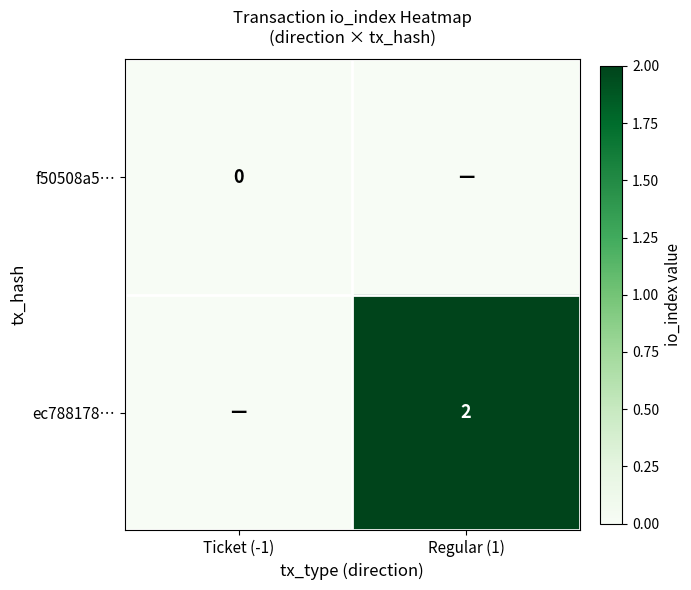

What is the difference between the highest and lowest values at Regular (1)?

2